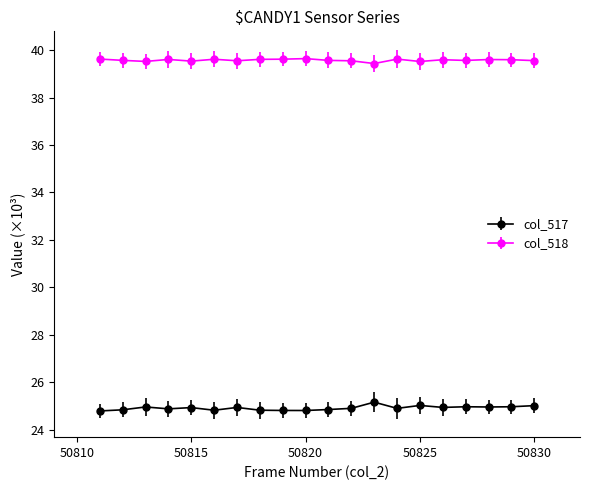

Count the number of data series in this chart.

2